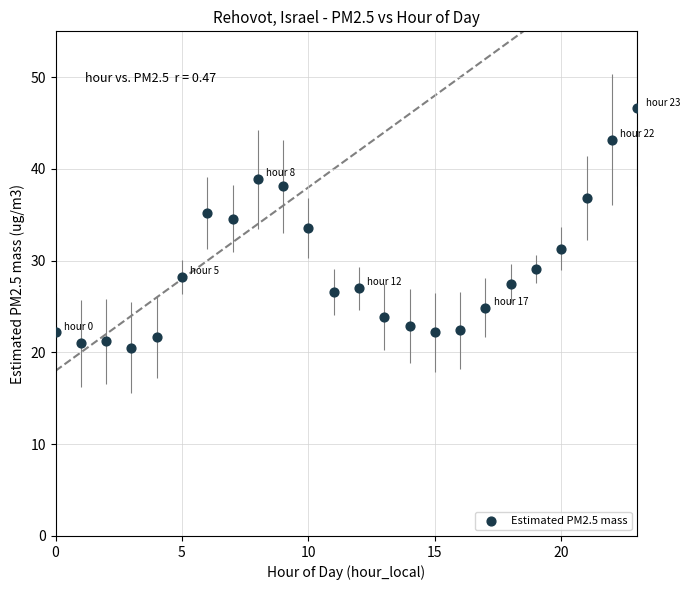

What Y value in the scatter plot is closest to 33?

33.6